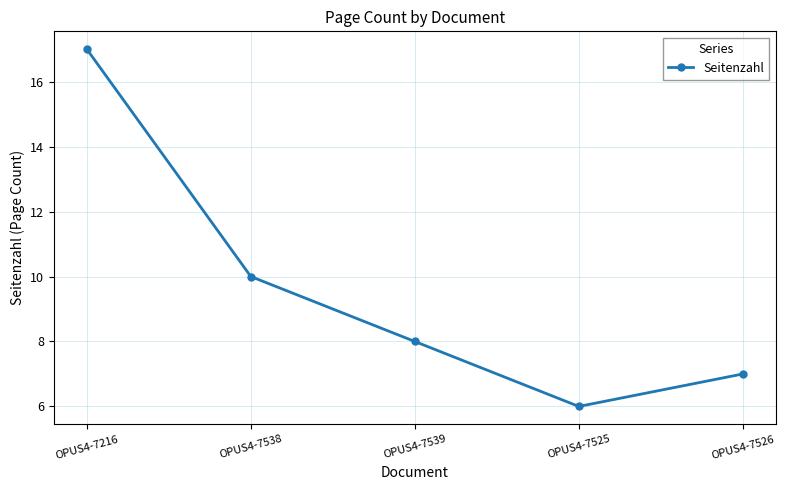

What is the difference between the values at OPUS4-7525 and OPUS4-7526?

1